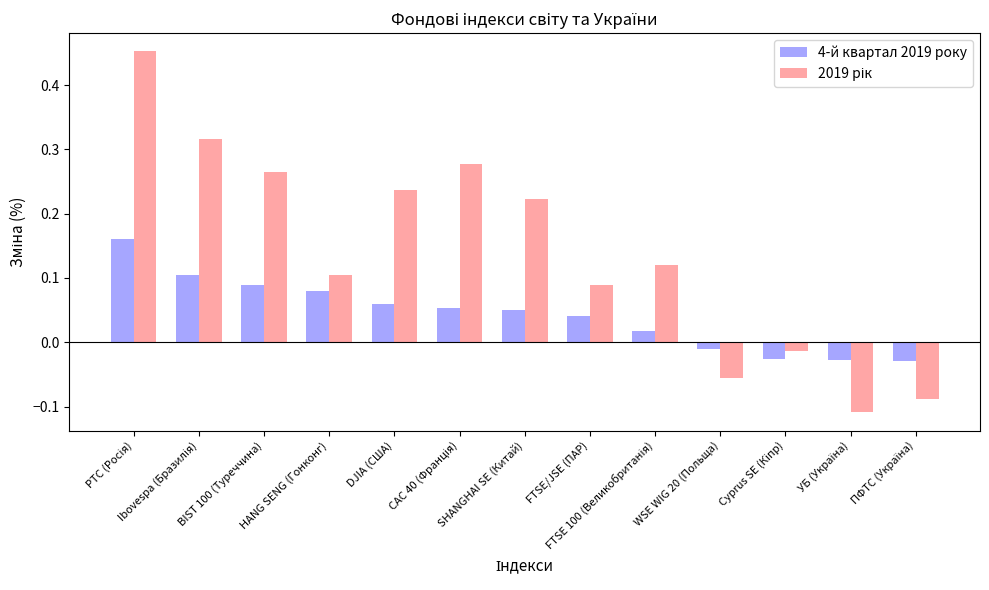

Which series changed the most between HANG SENG (Гонконг) and FTSE/JSE (ПАР)?

4-й квартал 2019 року